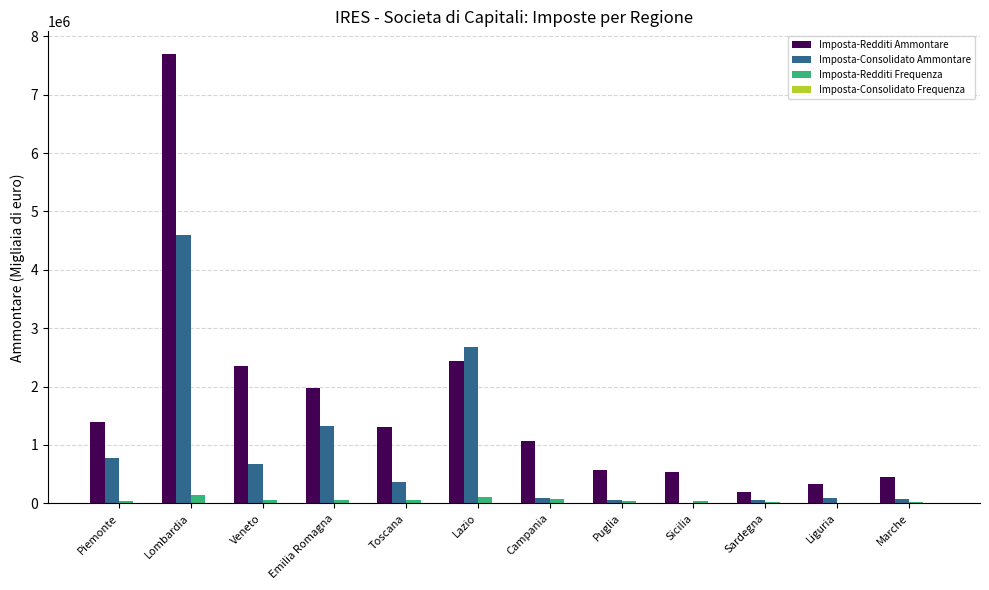

Where is Imposta-Redditi Ammontare nearest to the value 3946297?

Lazio